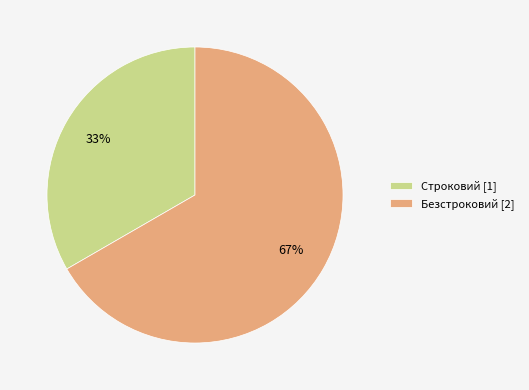

The Строковий slice represents 33% of the pie. True or false?

True